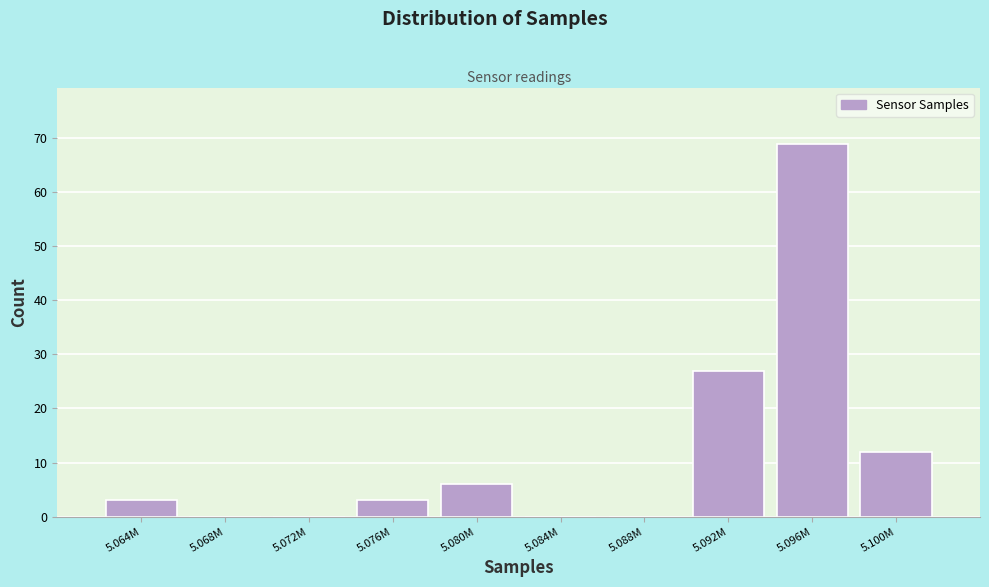

Reading left to right, what are all the values shown in this chart?

5.064M=3	5.068M=0	5.072M=0	5.076M=3	5.080M=6	5.084M=0	5.088M=0	5.092M=27	5.096M=69	5.100M=12